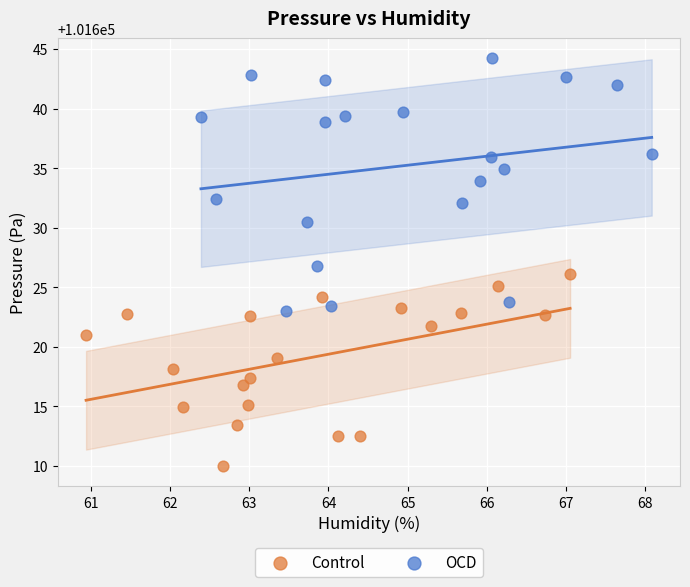

Which series reaches the maximum Y coordinate?

OCD